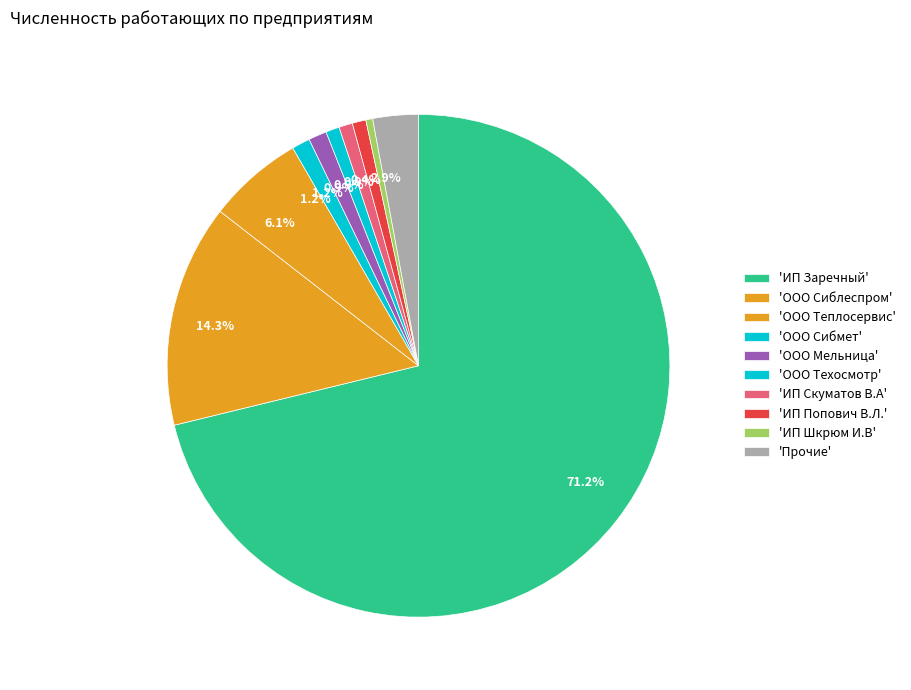

What is the majority slice?

ИП Заречный